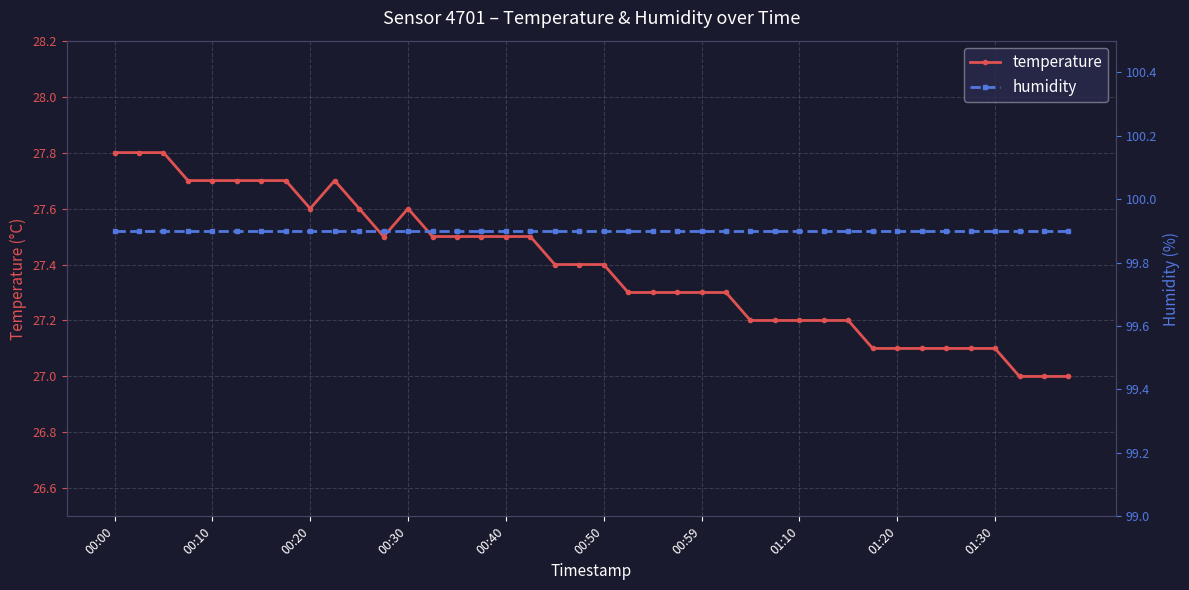

The humidity series shows 44.7 at 27. True or false?

False